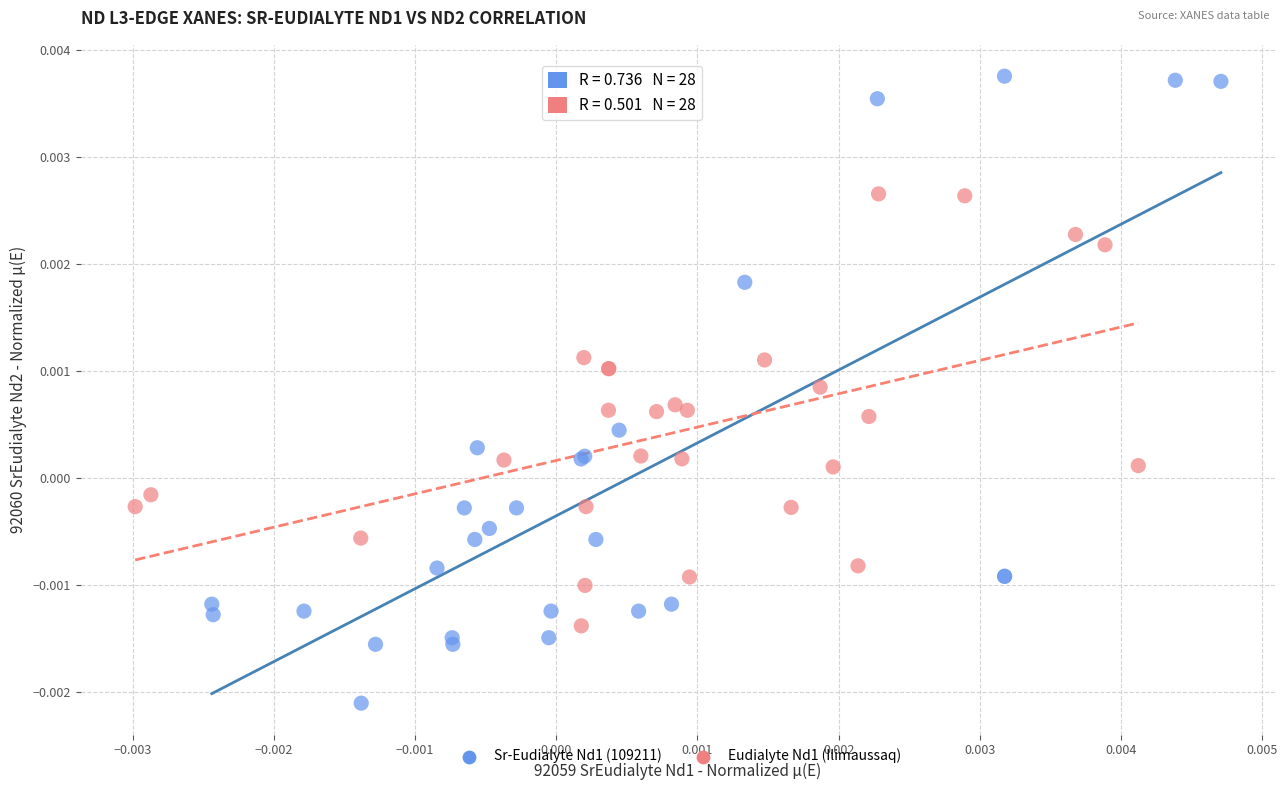

Which series contains the lowest Y value?

Sr-Eudialyte Nd1 (109211)